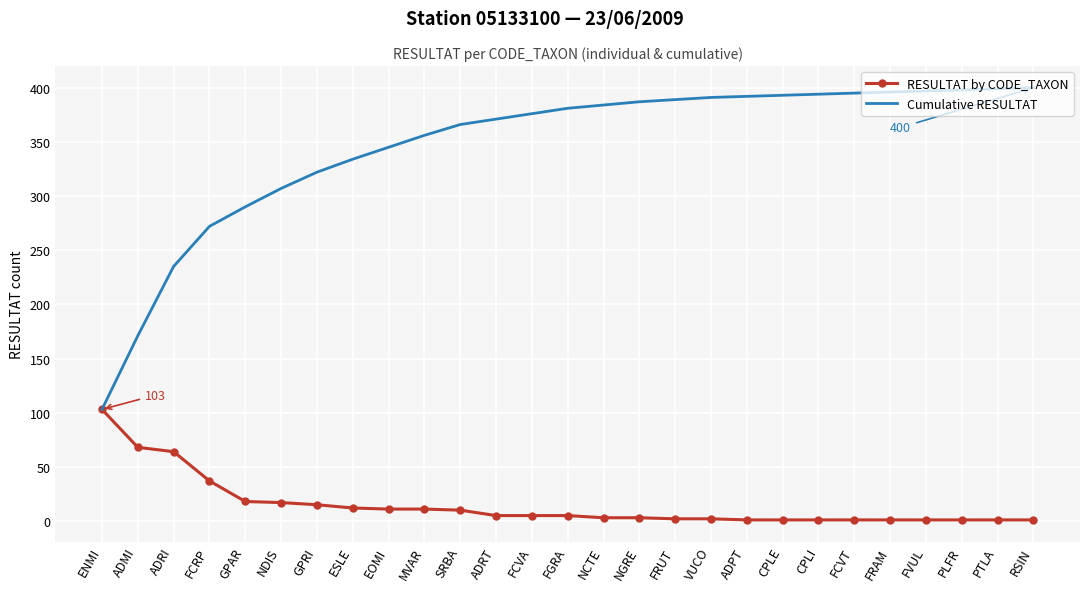

Which series has the widest spread of values?

Cumulative RESULTAT